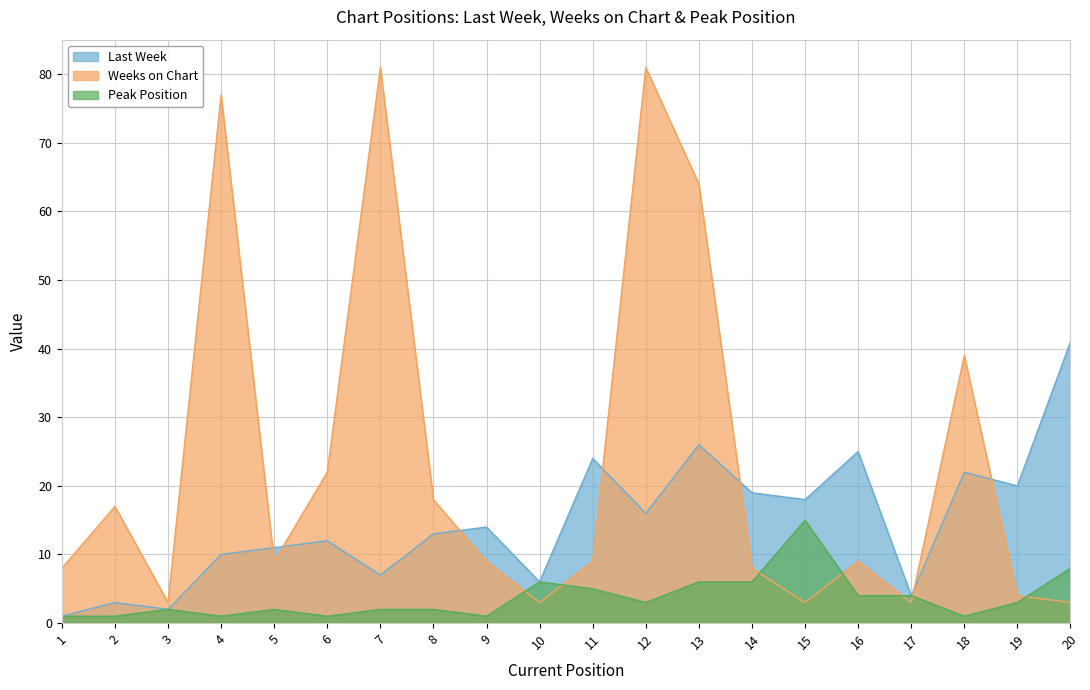

Which series changed the most between 10 and 20?

Last Week